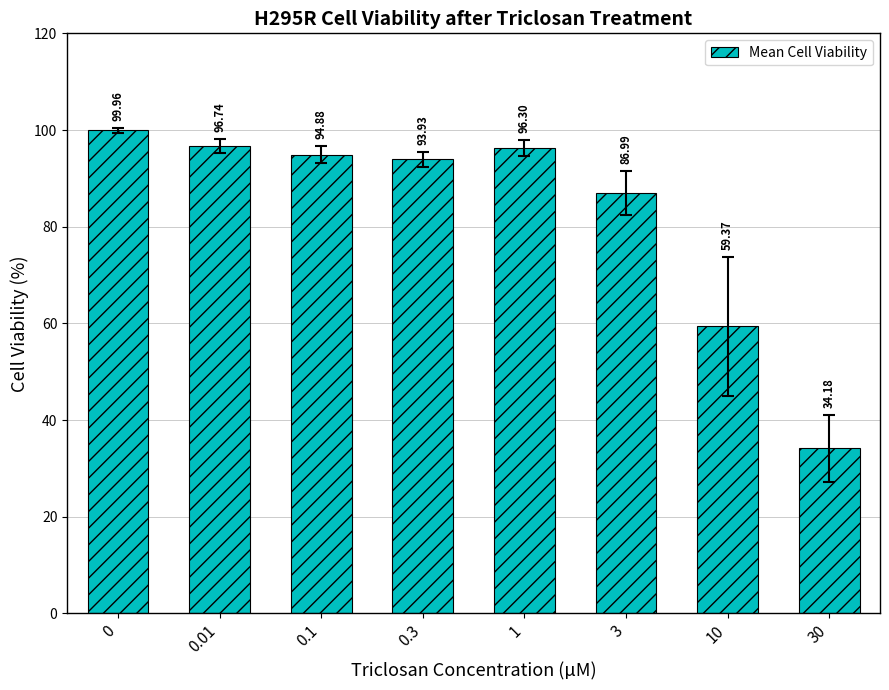

What is the maximum value shown in the chart?

100.0